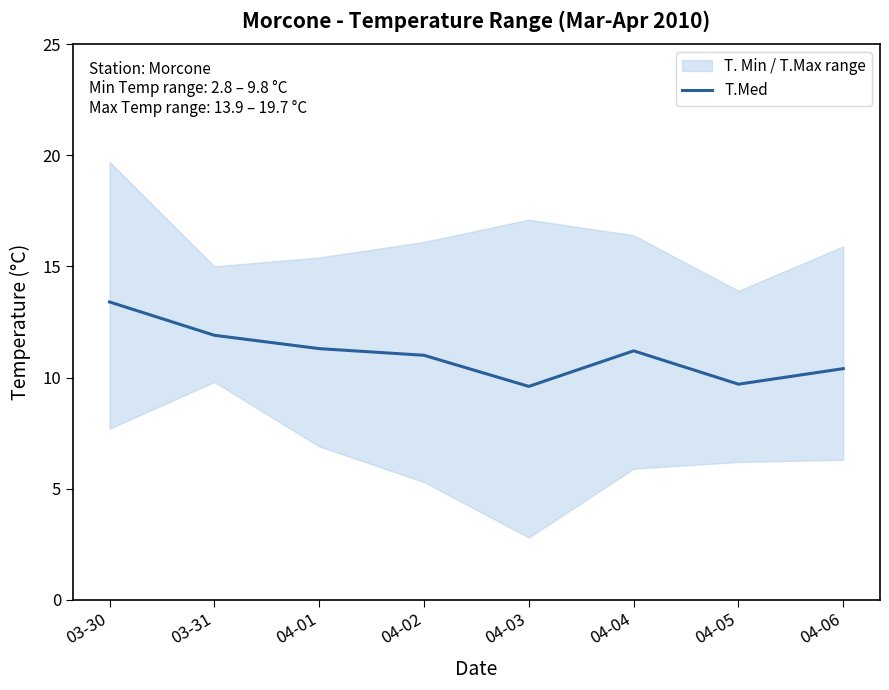

True or false: there are more than 2 points higher than both neighbors.

False